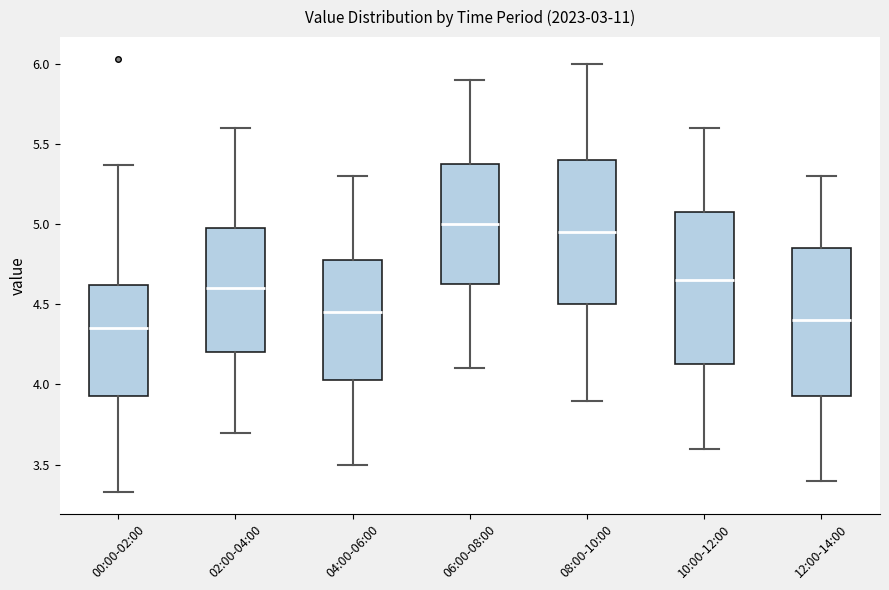

Where is the upper edge of the box for 00:00-02:00 on the y-axis? The values are not printed on the chart, so give them approximately, as read against the axis.

4.60